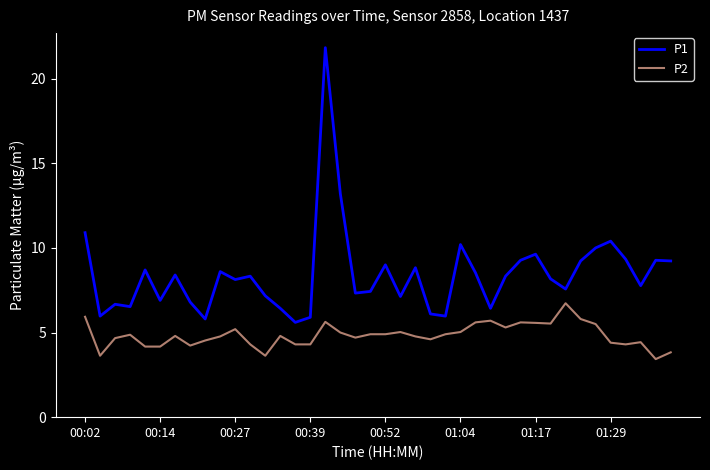

What is the sum of all P2 values?

193.5